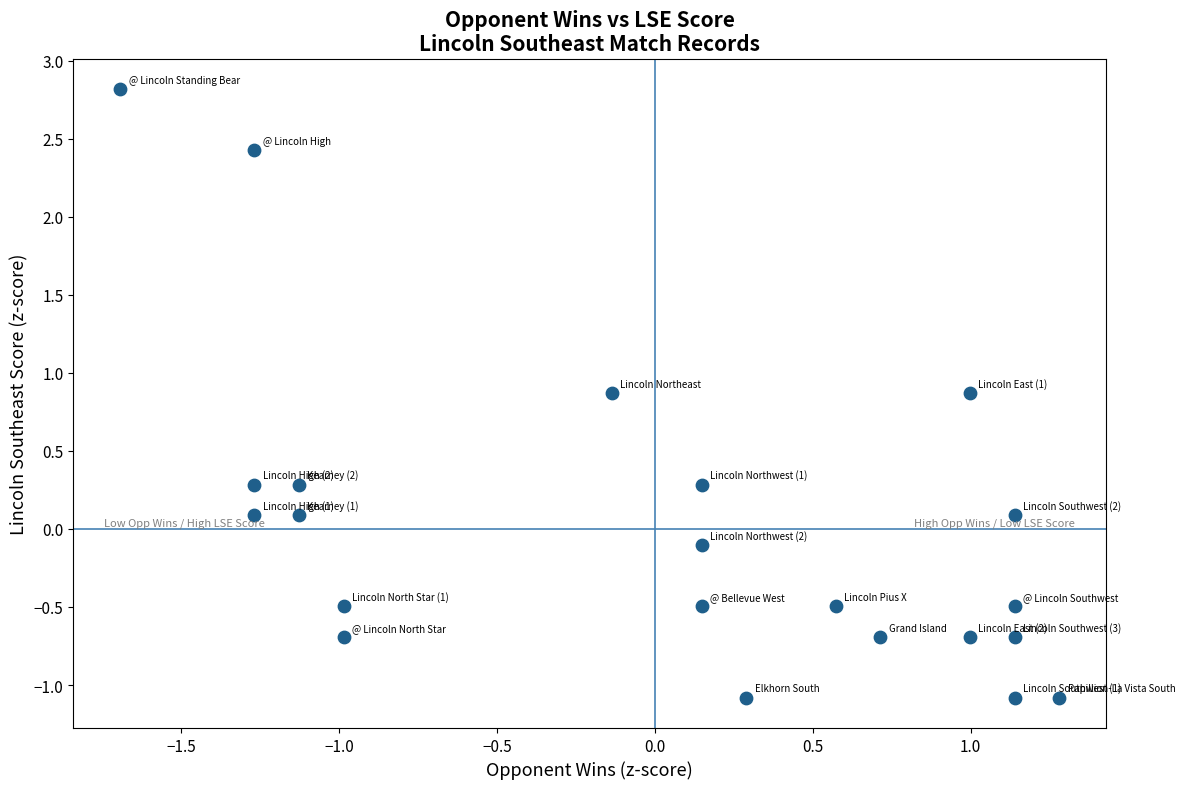

What is the range of Y values (max minus min)?

3.9